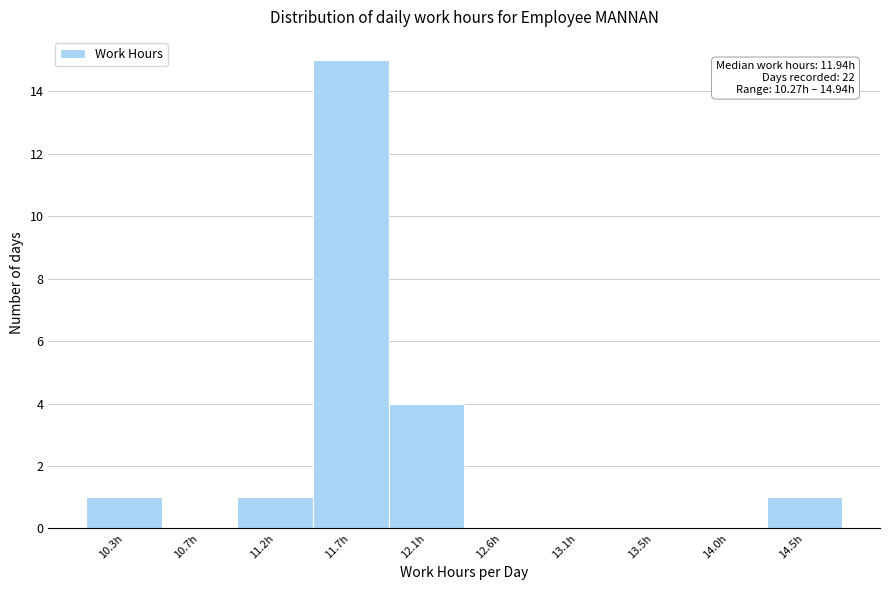

Reading left to right, extract all data points from this chart.

10.3h=1	10.7h=0	11.2h=1	11.7h=15	12.1h=4	12.6h=0	13.1h=0	13.5h=0	14.0h=0	14.5h=1